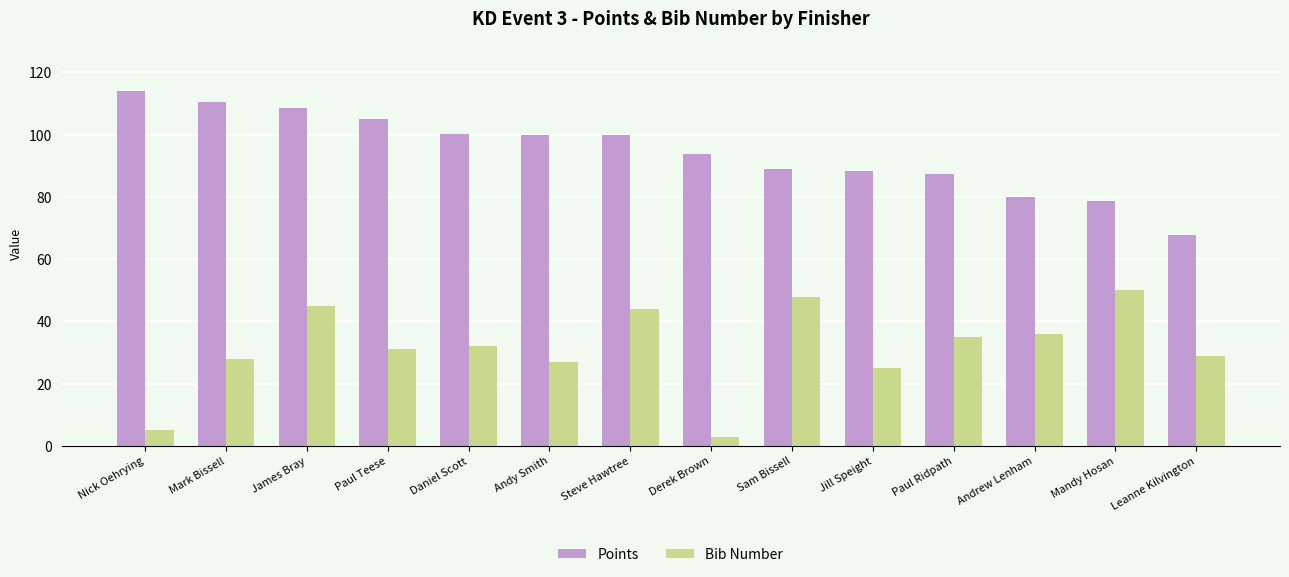

At which category is the sum across all series the highest?

James Bray